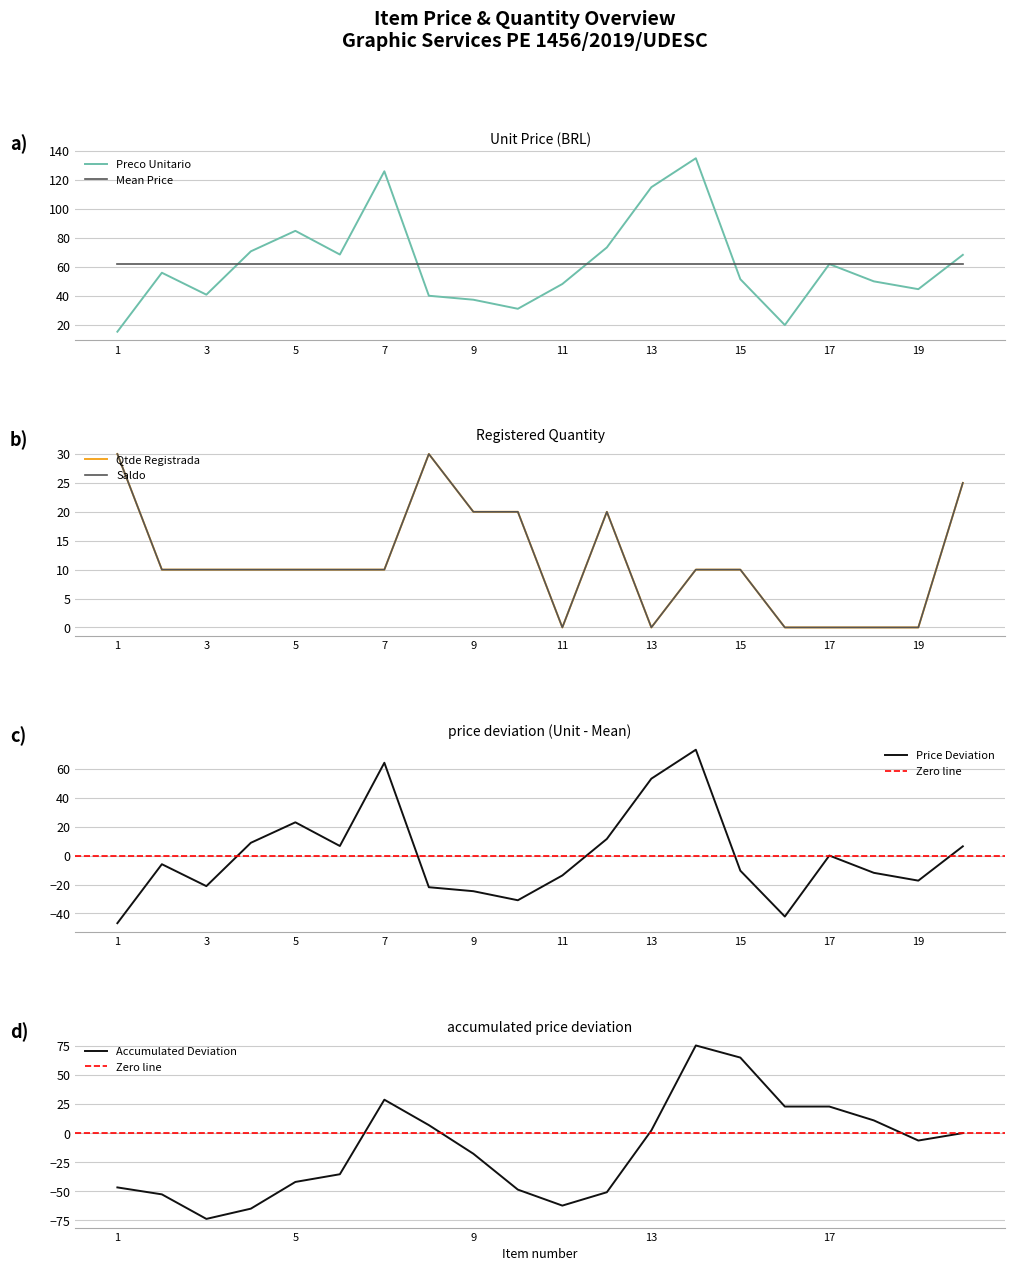

Which series has the largest total across all categories?

Preco Unitario